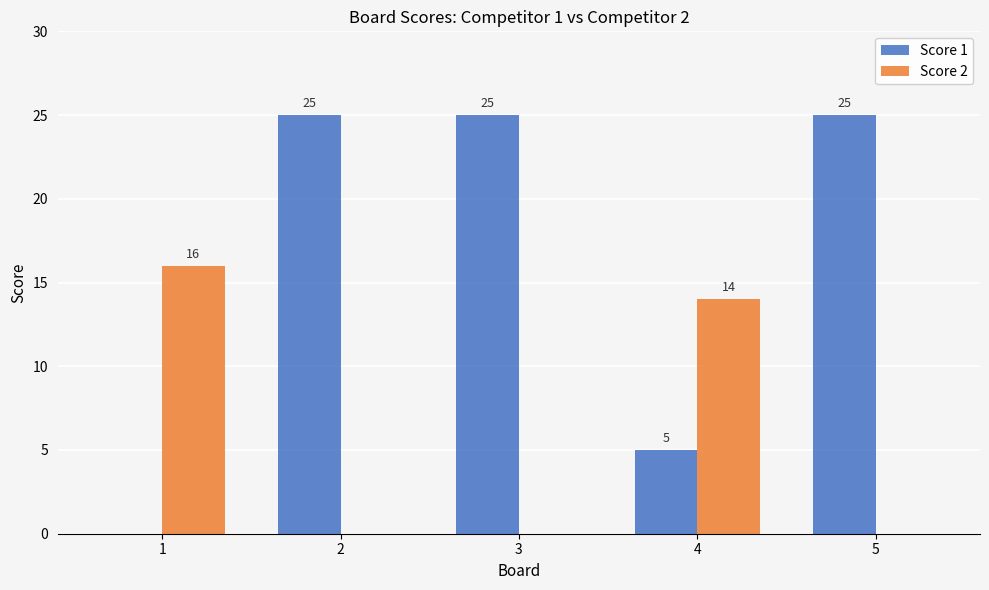

What value does the Score 2 series have at 4?

14